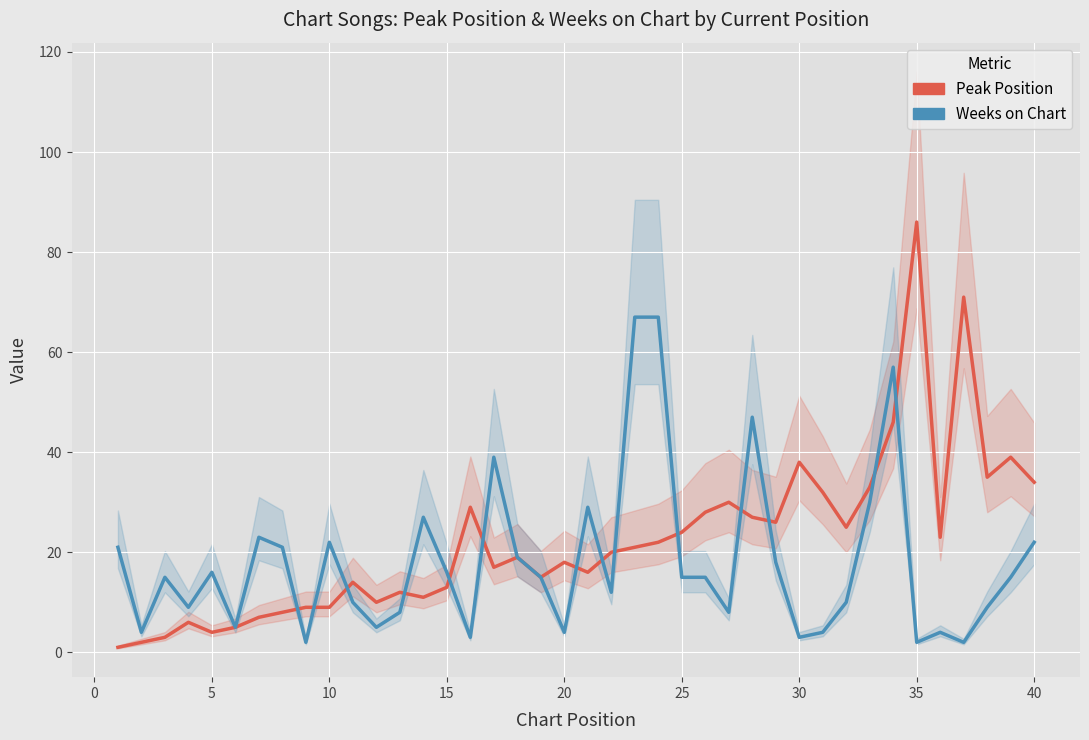

The value of Weeks on Chart at 25 is 15. True or false?

True